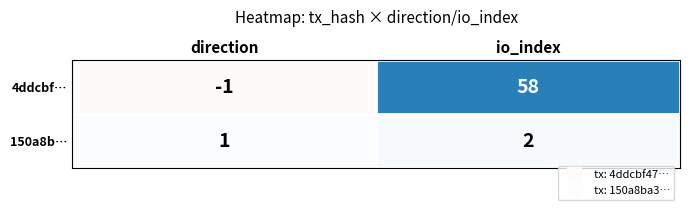

How many distinct data groups are displayed?

2